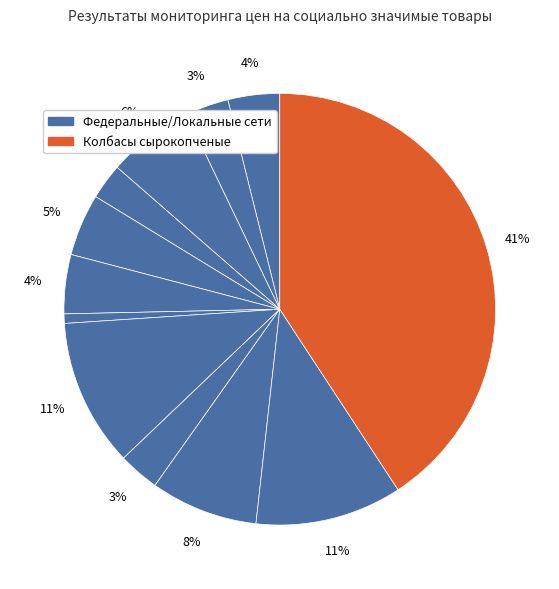

How many segments does this pie chart have?

12